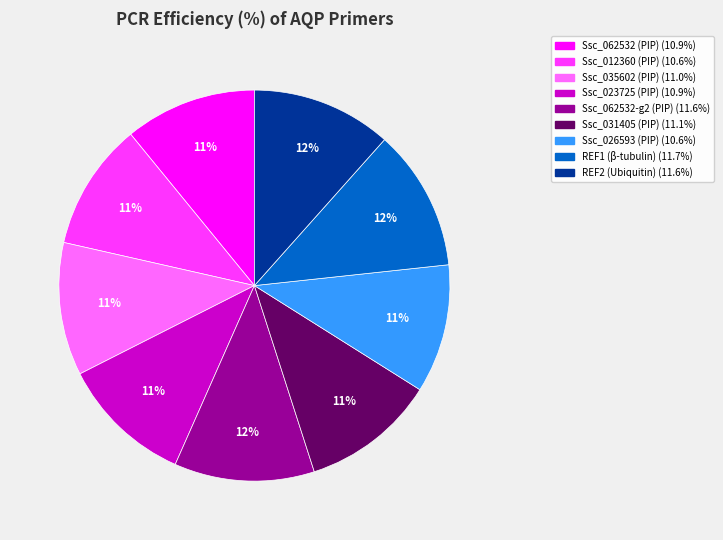

What percentage is the REF2 (Ubiquitin) slice, to the nearest percent?

12%